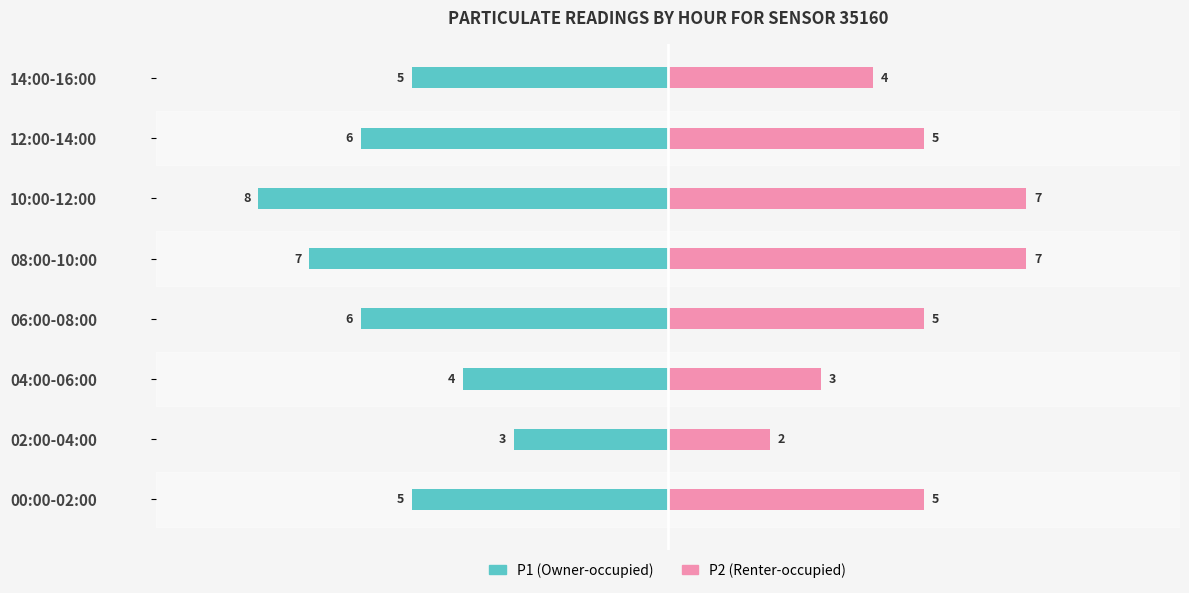

How many values in the P2 (Renter-occupied) series exceed 5?

2